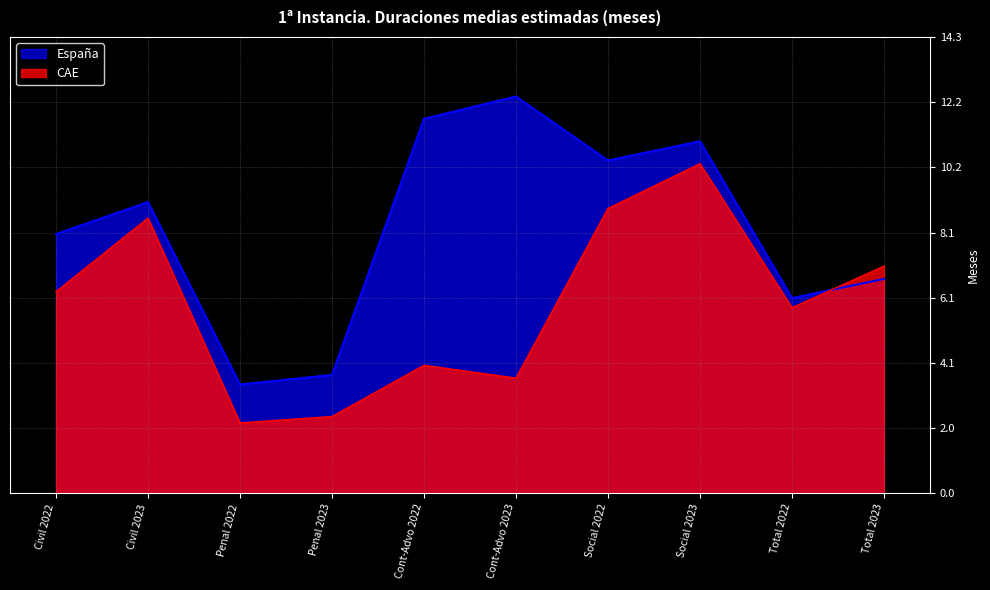

Reading left to right, extract all data points from this chart.

CAE: 6.3	8.6	2.2	2.4	4.0	3.6	8.9	10.3	5.8	7.1
España: 8.1	9.1	3.4	3.7	11.7	12.4	10.4	11.0	6.1	6.7